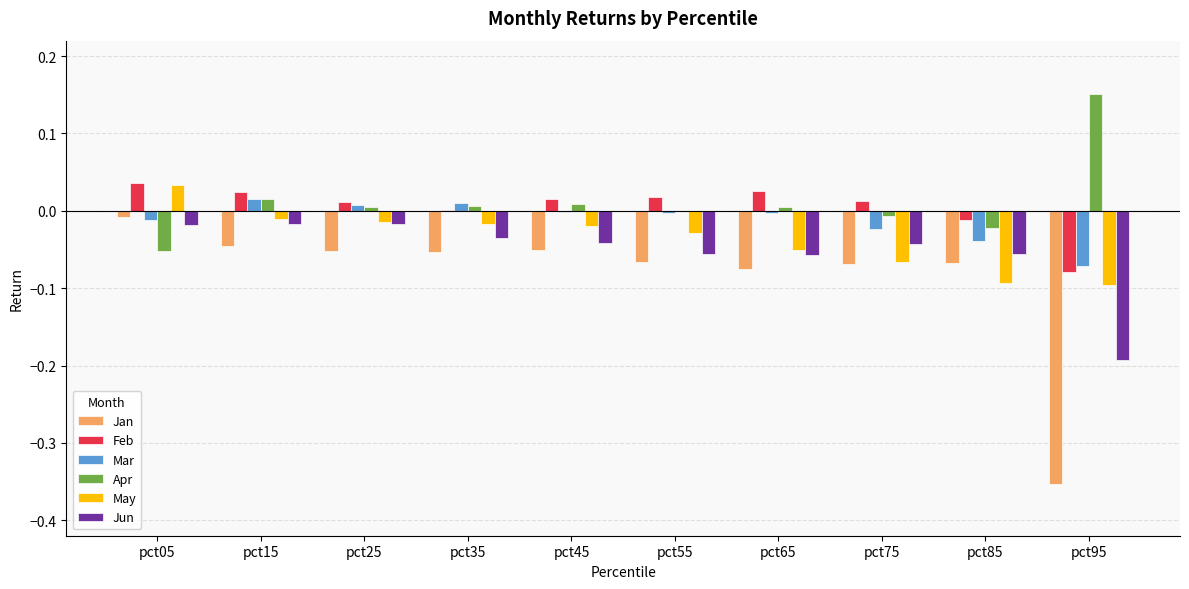

At which label does Mar first exceed 0?

pct15